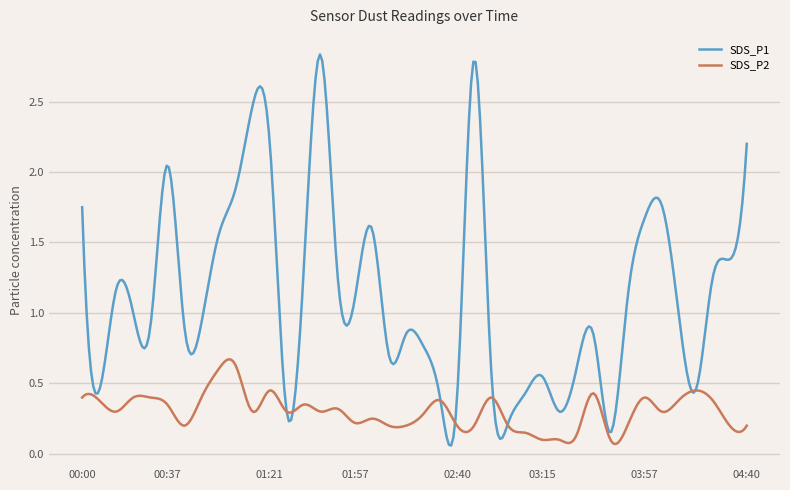

In SDS_P1, how many points are higher than both neighbors (excluding endpoints)?

11